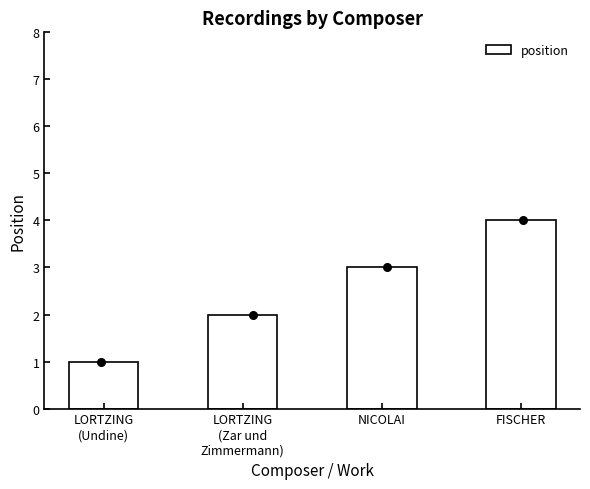

What is the change in value from LORTZING
(Zar und
Zimmermann) to FISCHER?

+2